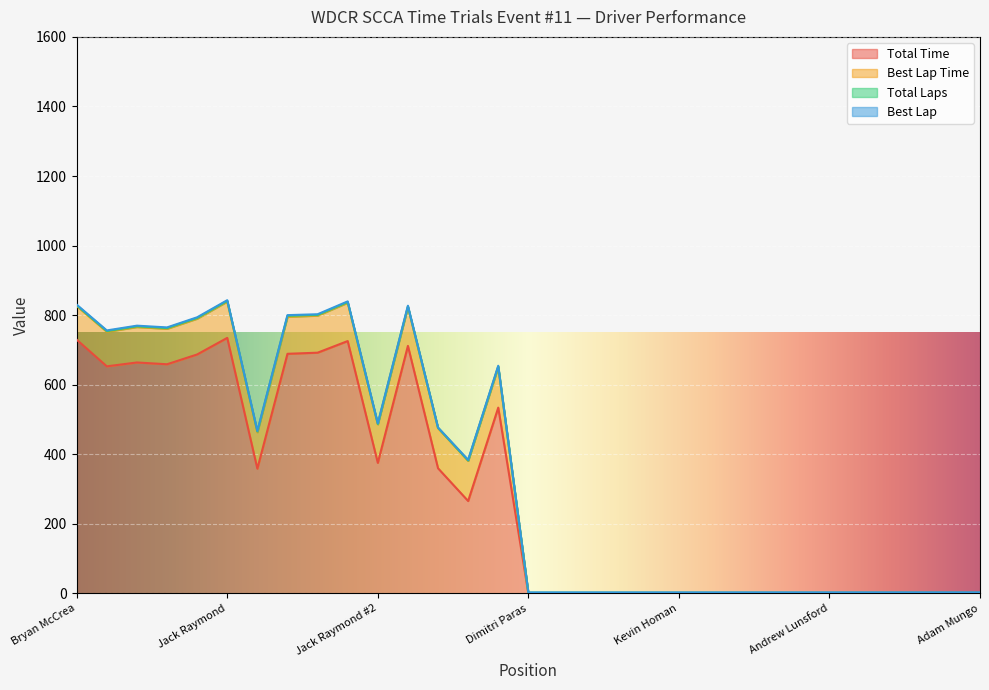

What is the value of the Total Laps point at the 12th from the left?

2.0